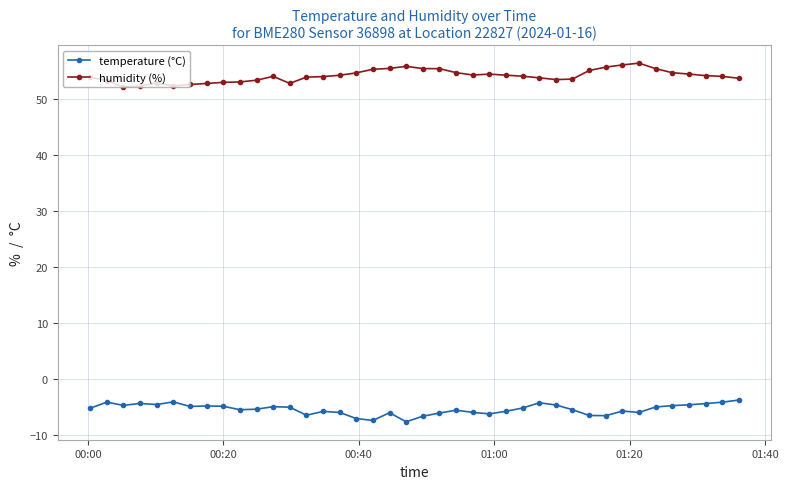

Rank the series by their average value, from highest to lowest.

humidity (%), temperature (°C)